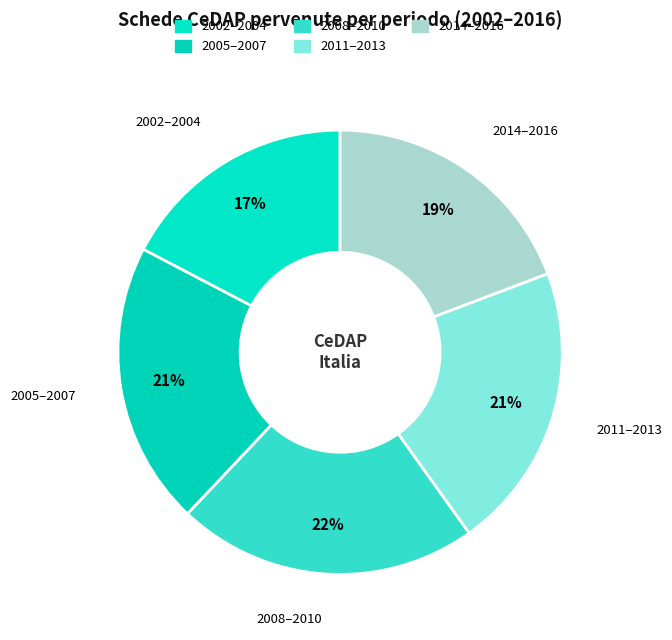

The 2014–2016 slice represents 28% of the pie. True or false?

False